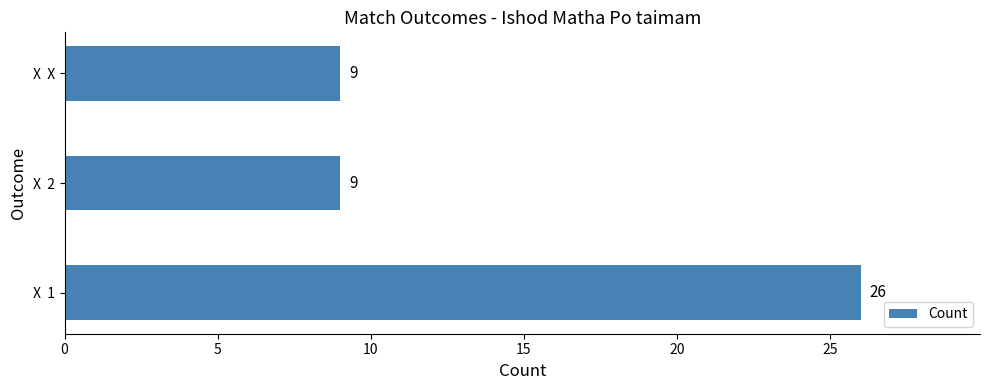

What is the maximum value shown in the chart?

26